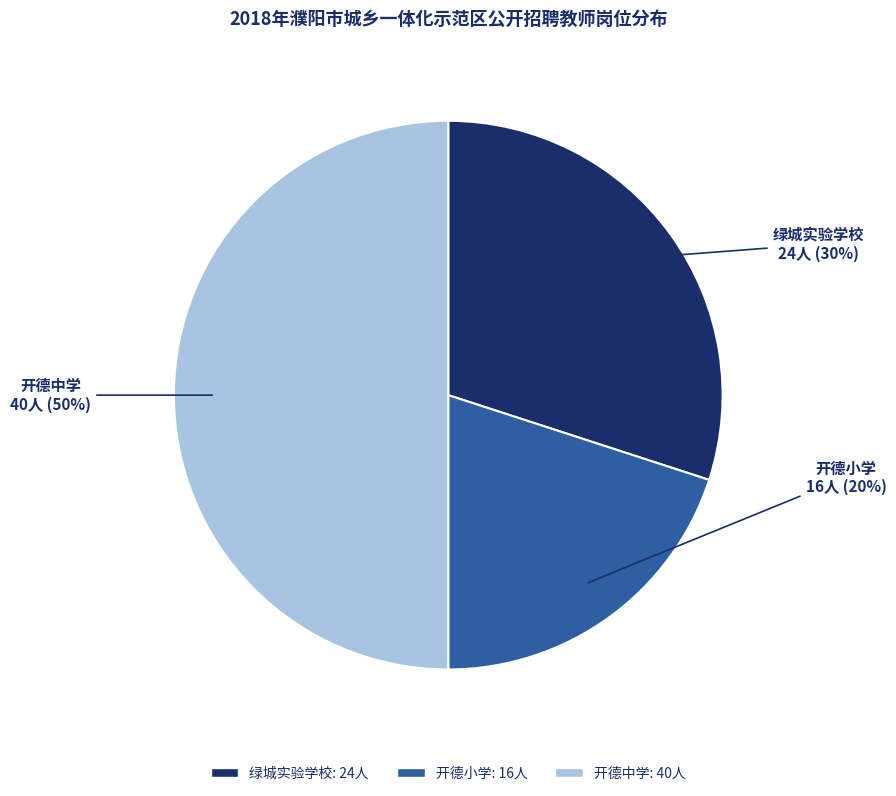

Between 开德小学 and 绿城实验学校, which is larger?

绿城实验学校